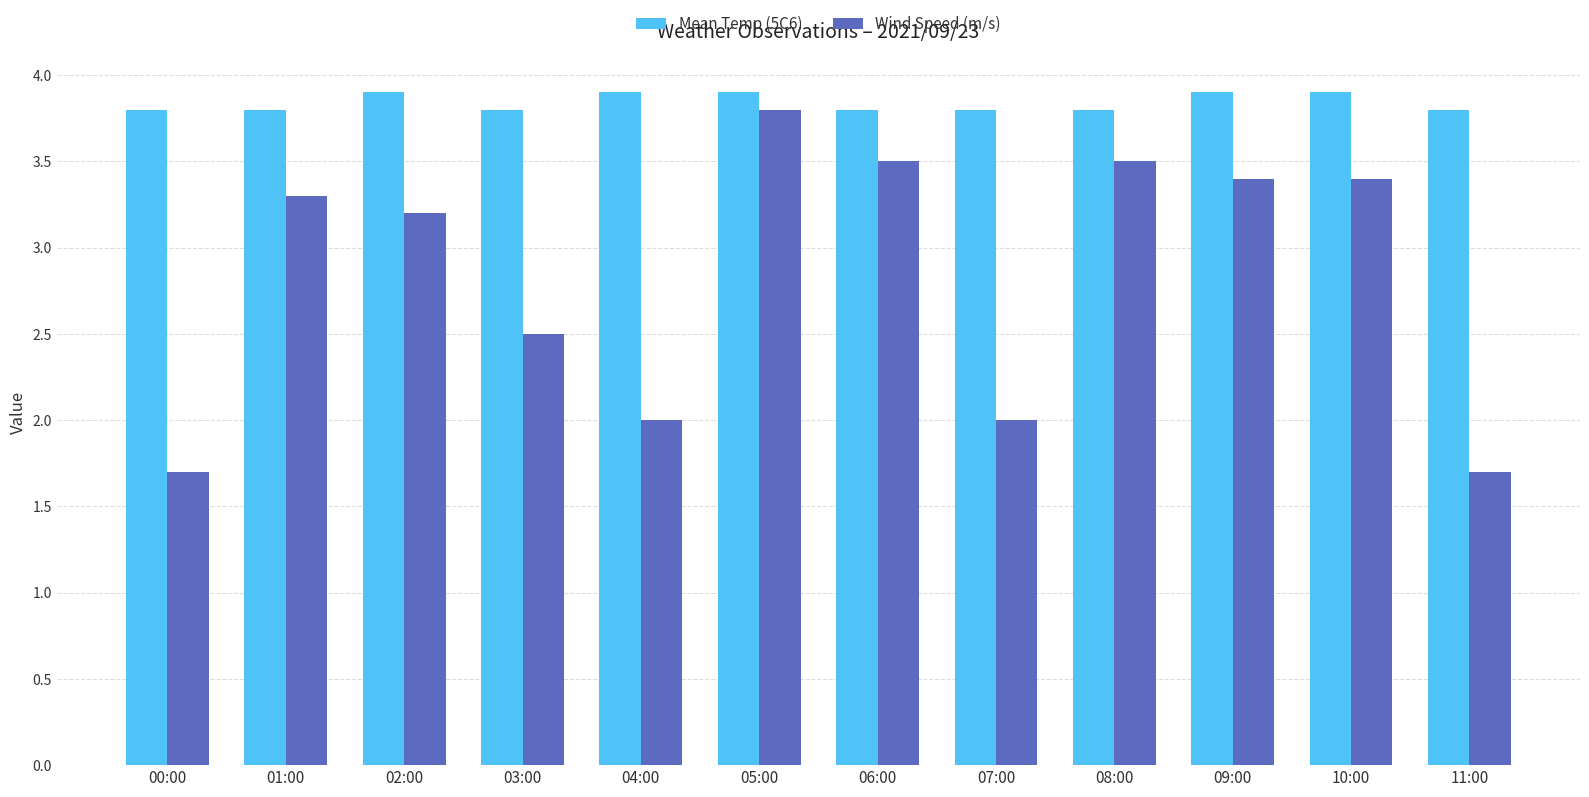

Between 04:00 and 06:00, which series saw the biggest shift?

Wind Speed (m/s)